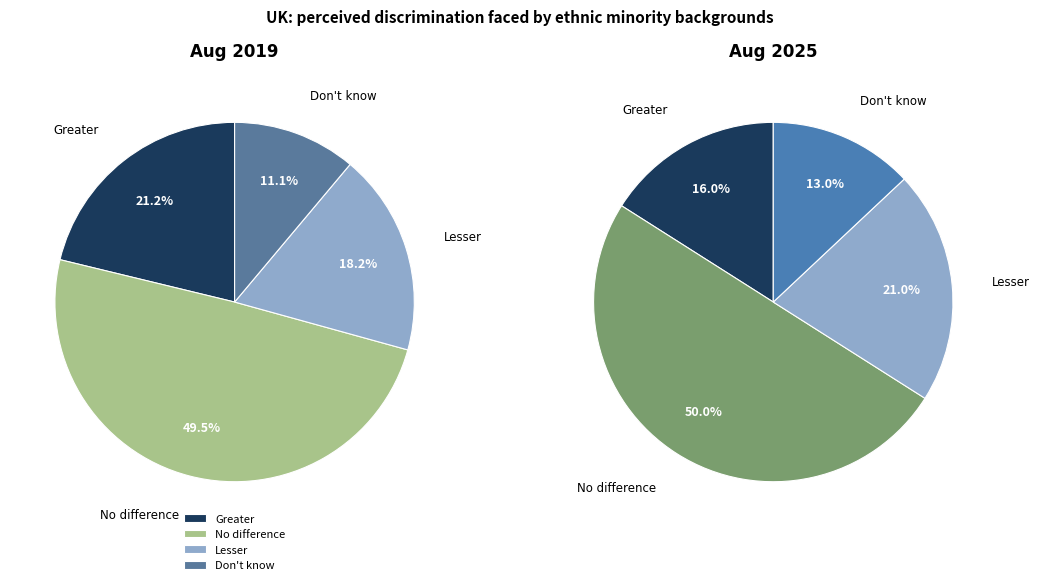

What percentage is NOT represented by No difference?

50.5%